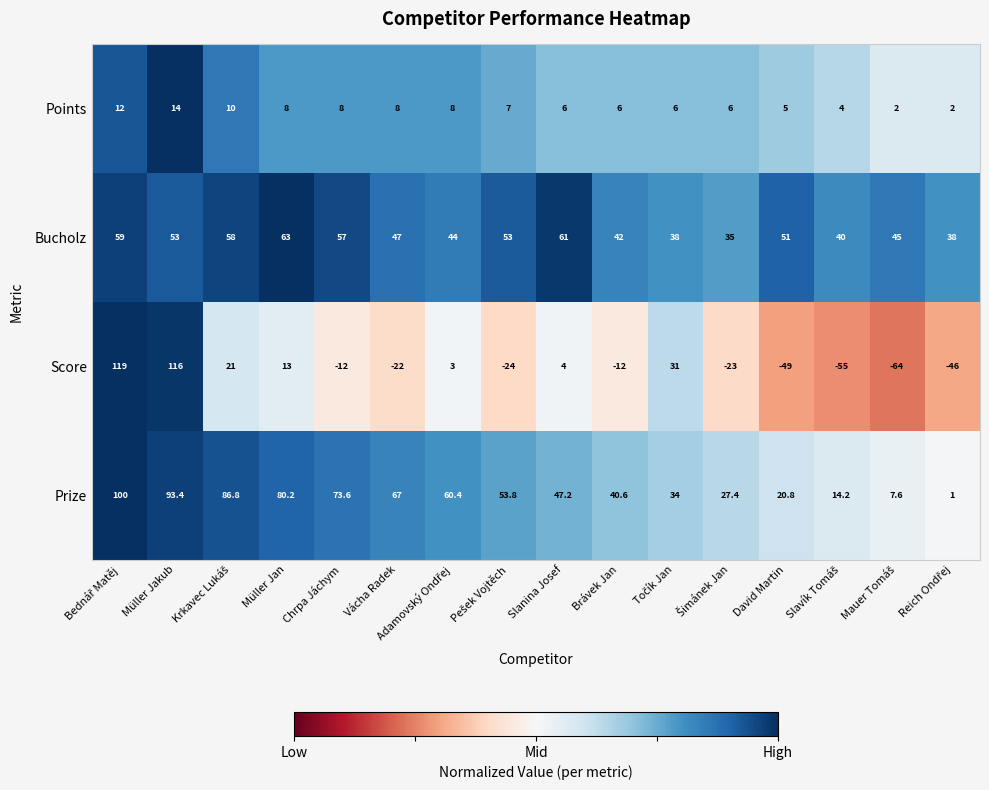

What is the difference between the Bucholz values at Vácha Radek and Brávek Jan?

5.0